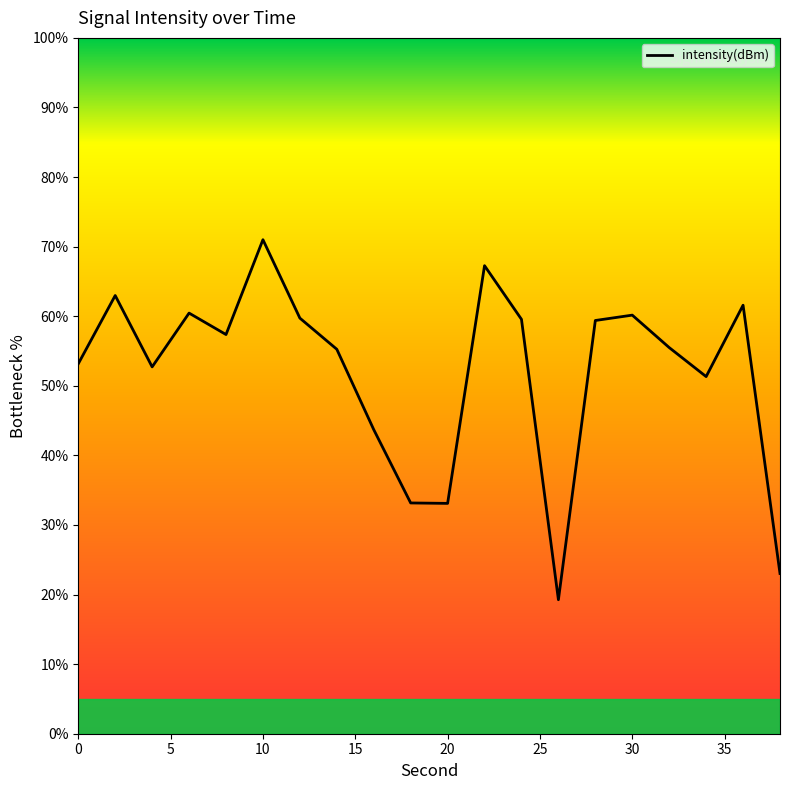

How many data points are less than 57?

10